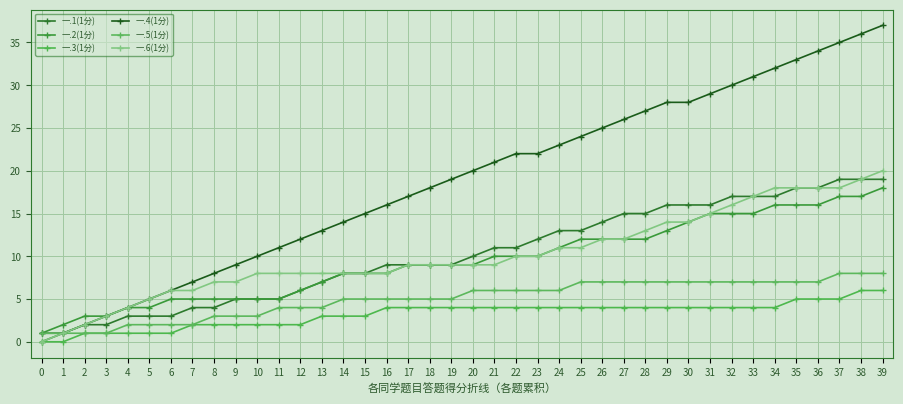

Is this an area chart (filled region under the line)?

No